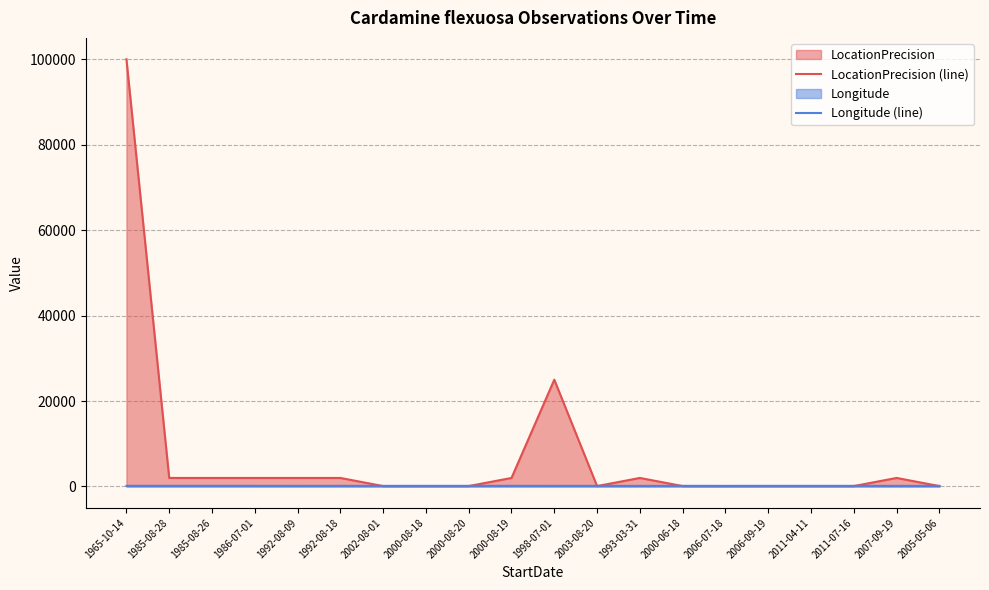

What is the value of the LocationPrecision (line) point at the 10th from the left?

2000.0